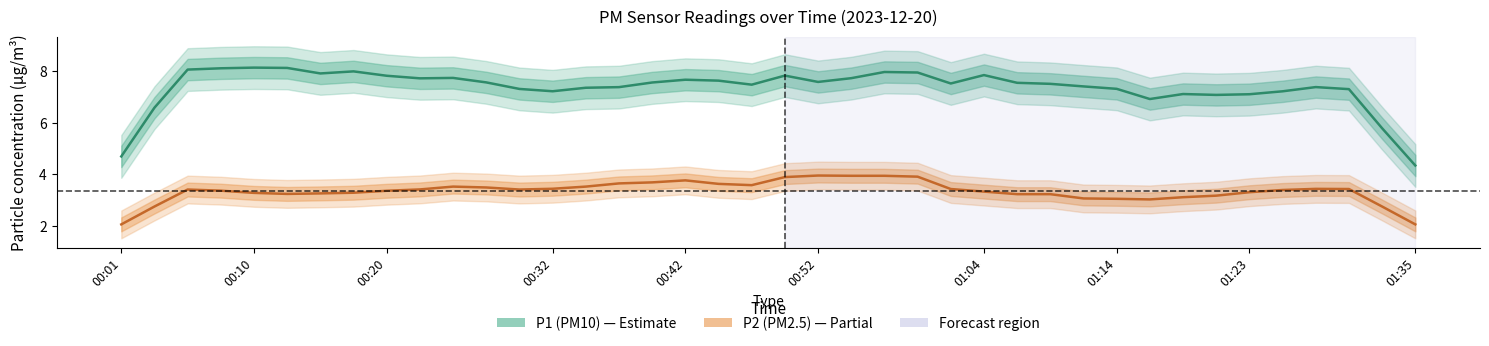

What is the difference between the P1 (PM10) values at 01:14 and 01:23?

0.2